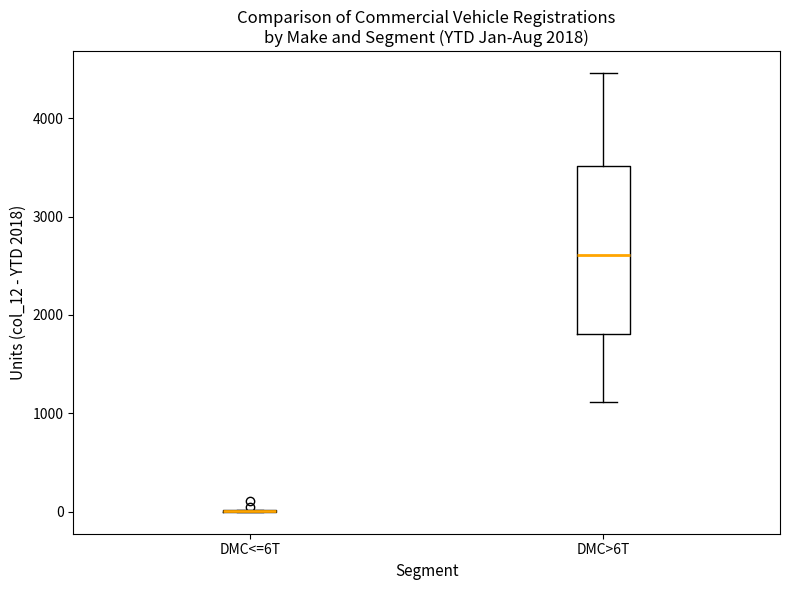

Reading left to right, transcribe this box plot: for each box, give where its median line is, the range the box spans, and where its two whiskers end, as read against the y-axis. The values are not printed on the chart, so give them approximately, as read against the axis.

DMC<=6T: box collapsed to a line at 0, whiskers 0 to 0
DMC>6T: median 2600, box 1800 to 3500, whiskers 1100 to 4500